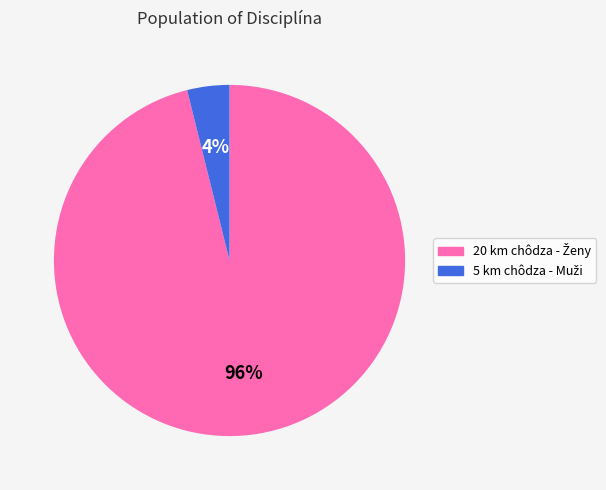

Is there a majority slice in this chart?

Yes